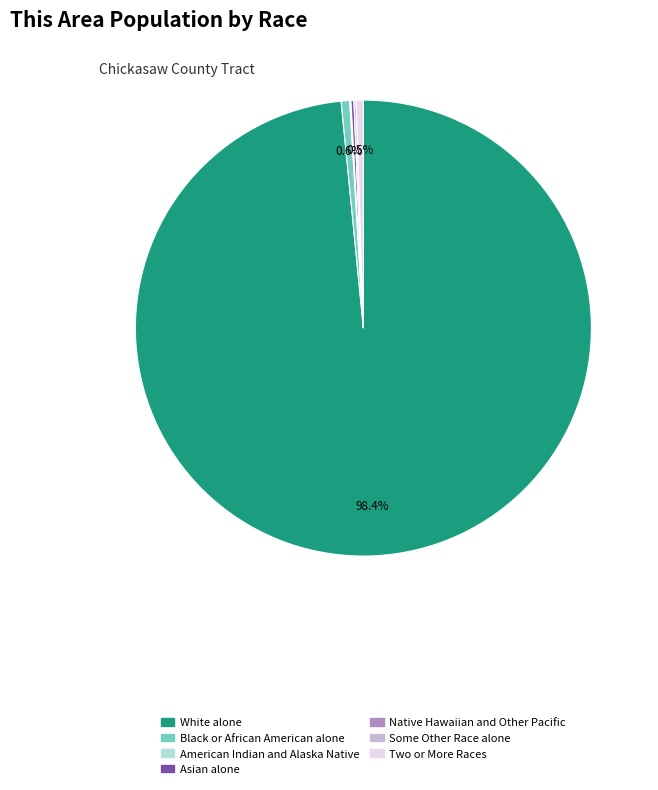

Do White alone and Two or More Races together represent more than half of the pie?

Yes